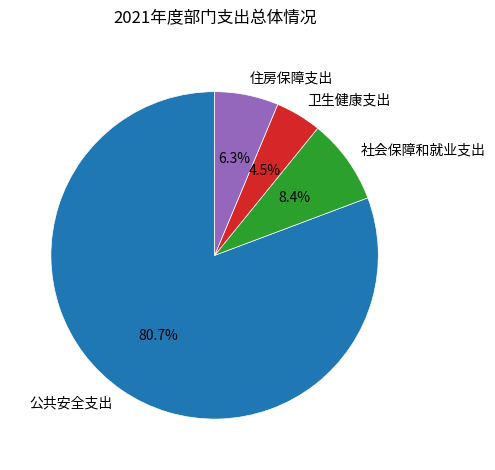

Is it true that 社会保障和就业支出 is 8% of the pie?

True